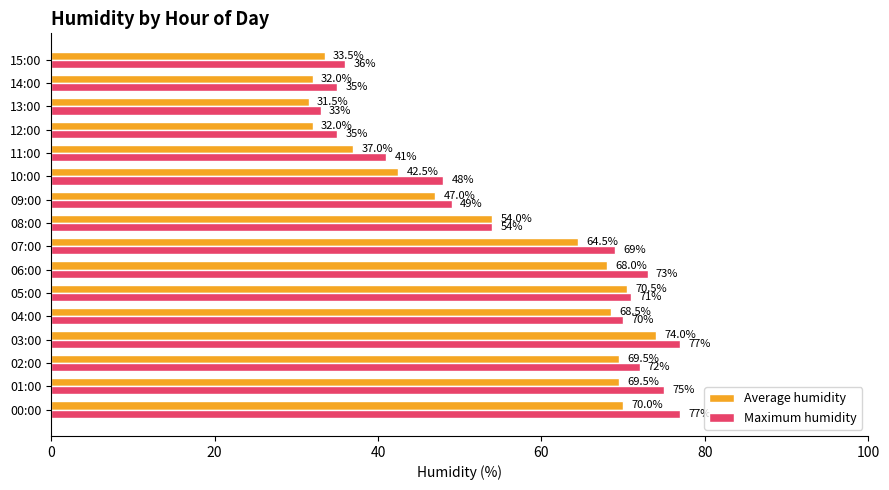

At which category is the sum across all series the highest?

03:00